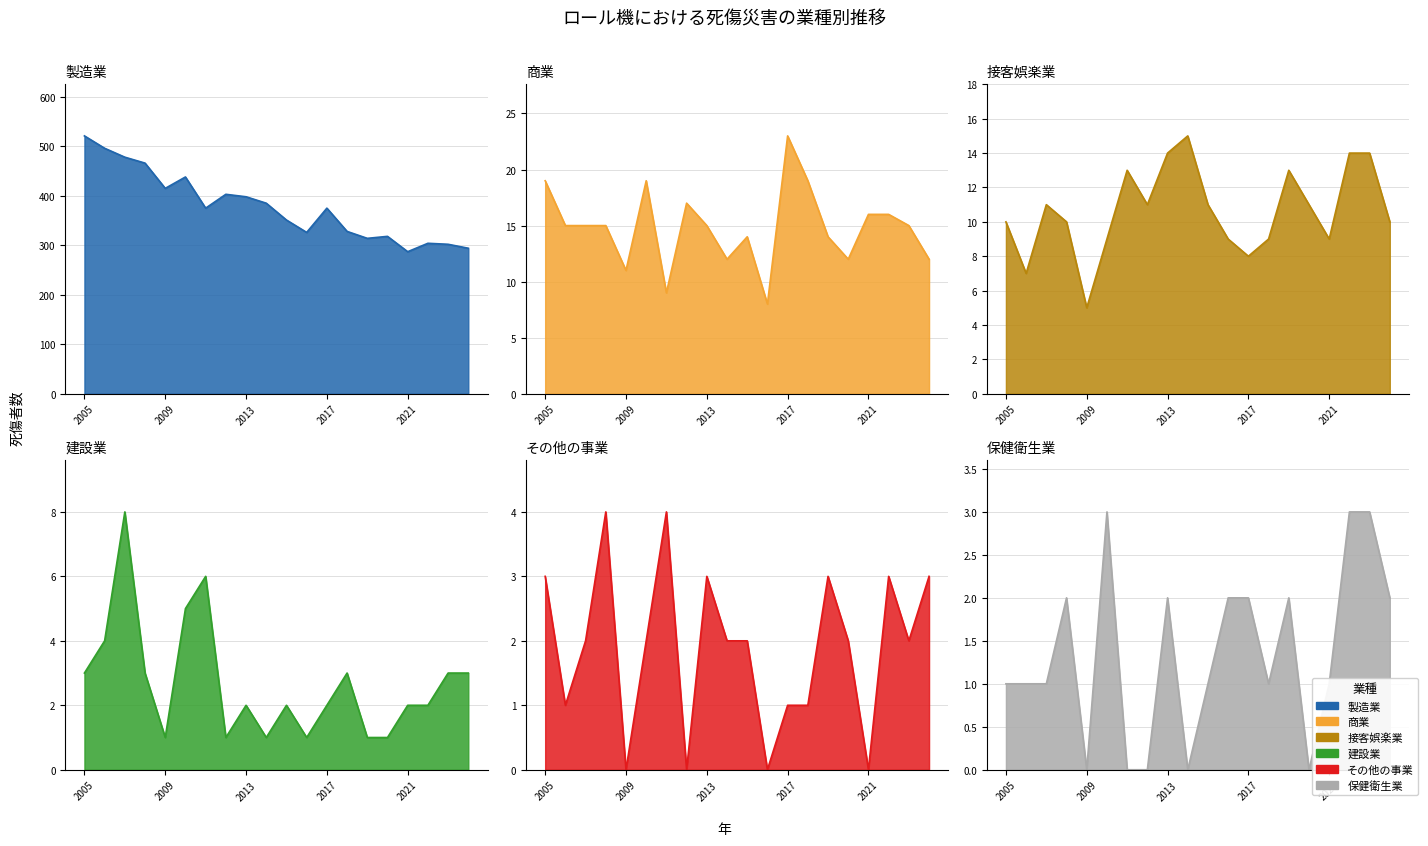

Reading right to left, extract all data points from this chart.

製造業: 2024=294	2023=302	2022=304	2021=287	2020=318	2019=314	2018=328	2017=375	2016=326	2015=351	2014=385	2013=398	2012=403	2011=375	2010=438	2009=415	2008=466	2007=478	2006=496	2005=521
商業: 2024=12	2023=15	2022=16	2021=16	2020=12	2019=14	2018=19	2017=23	2016=8	2015=14	2014=12	2013=15	2012=17	2011=9	2010=19	2009=11	2008=15	2007=15	2006=15	2005=19
接客娯楽業: 2024=10	2023=14	2022=14	2021=9	2020=11	2019=13	2018=9	2017=8	2016=9	2015=11	2014=15	2013=14	2012=11	2011=13	2010=9	2009=5	2008=10	2007=11	2006=7	2005=10
建設業: 2024=3	2023=3	2022=2	2021=2	2020=1	2019=1	2018=3	2017=2	2016=1	2015=2	2014=1	2013=2	2012=1	2011=6	2010=5	2009=1	2008=3	2007=8	2006=4	2005=3
その他の事業: 2024=3	2023=2	2022=3	2021=0	2020=2	2019=3	2018=1	2017=1	2016=0	2015=2	2014=2	2013=3	2012=0	2011=4	2010=2	2009=0	2008=4	2007=2	2006=1	2005=3
保健衛生業: 2024=2	2023=3	2022=3	2021=1	2020=0	2019=2	2018=1	2017=2	2016=2	2015=1	2014=0	2013=2	2012=0	2011=0	2010=3	2009=0	2008=2	2007=1	2006=1	2005=1